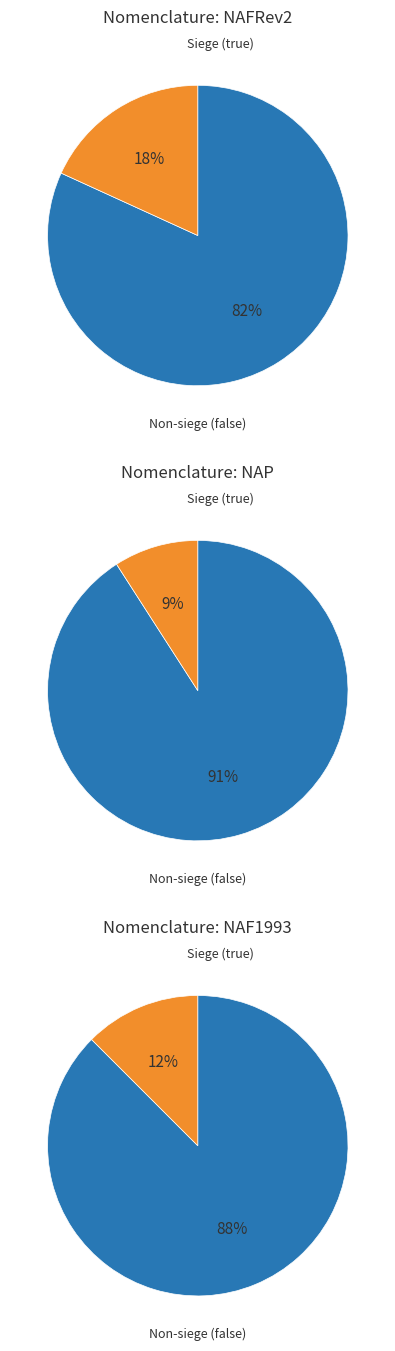

Between 2 and 5, which is larger?

5